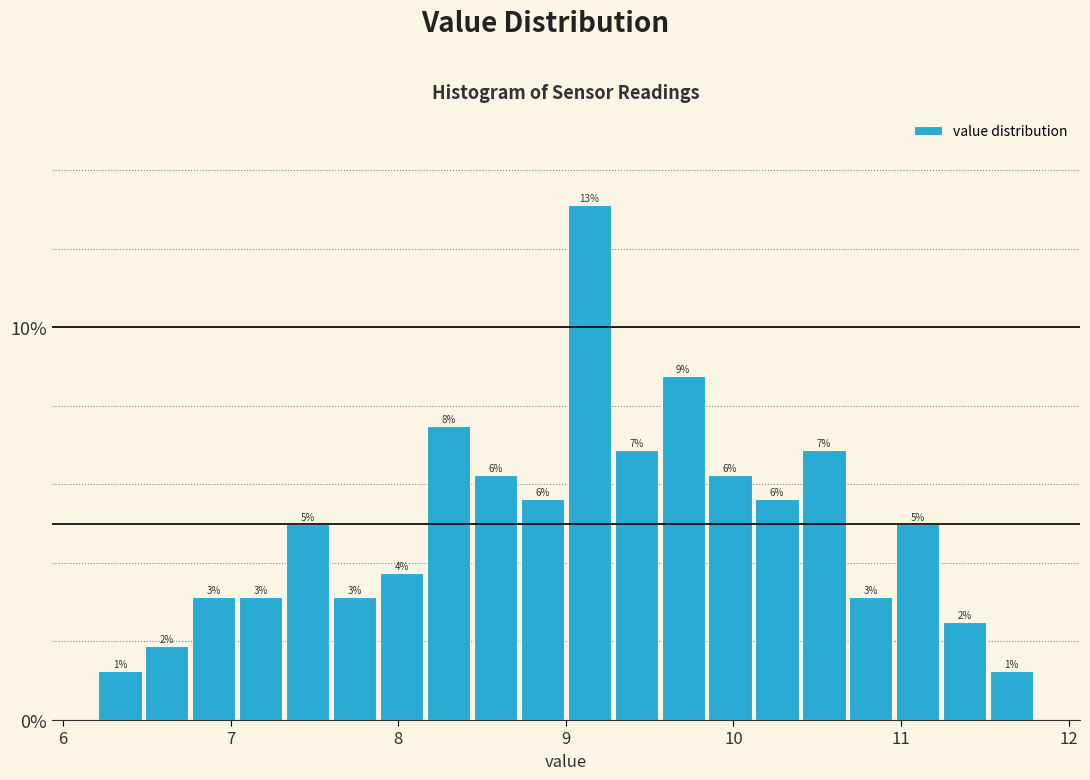

Read against the x-axis, roughly where is the centre of the tallest bar?

9.1